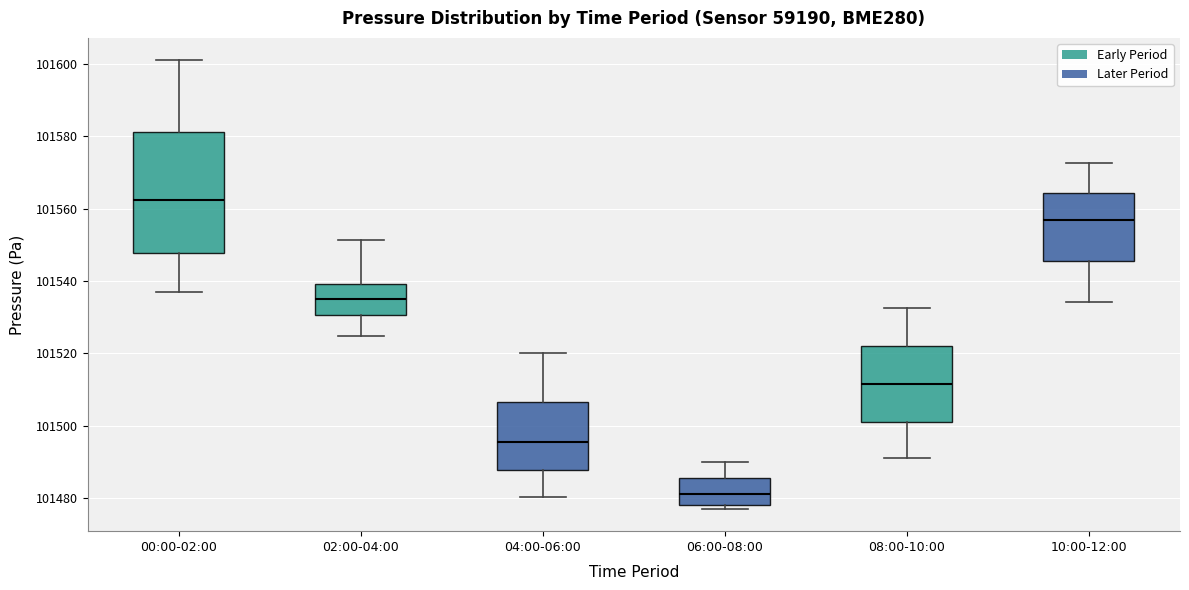

Which box's median line is the highest?

00:00-02:00